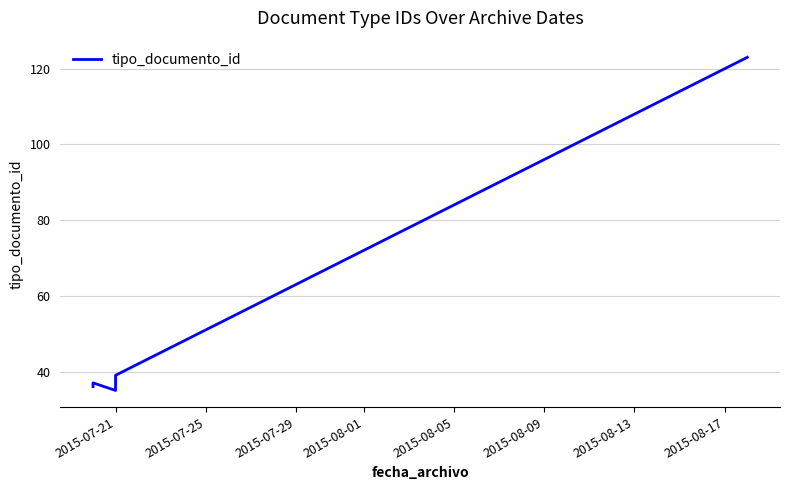

What position from the right is 2015-07-21?

7